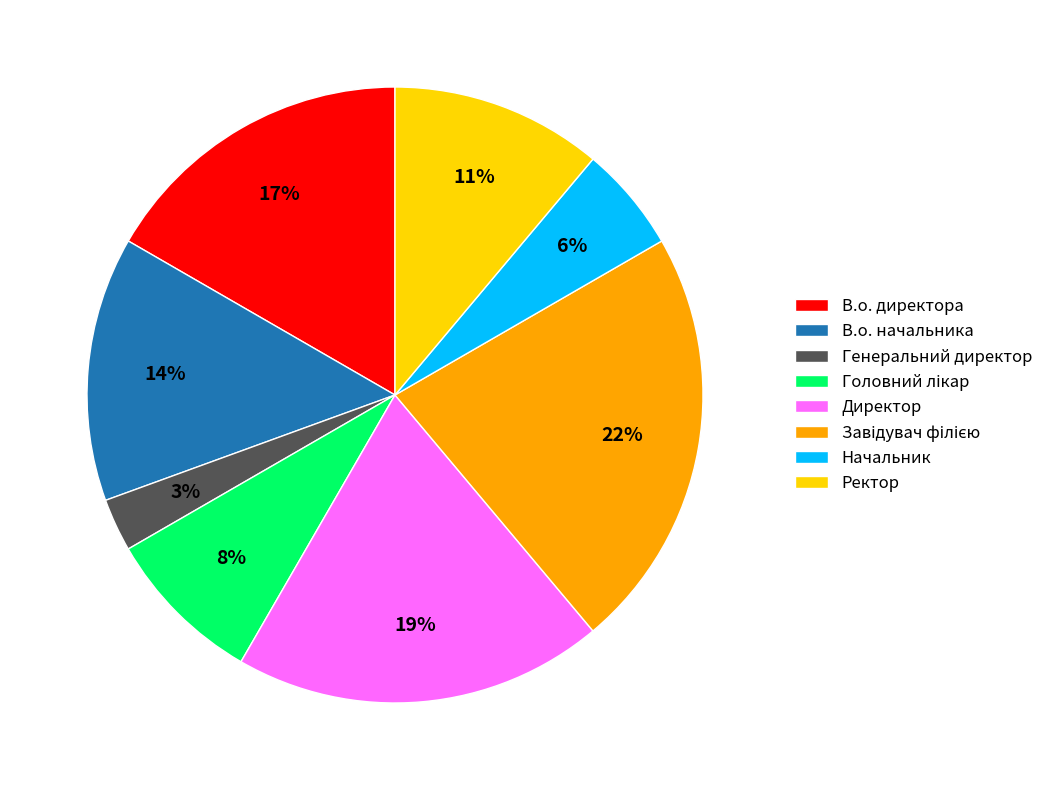

To the nearest percent, what is the average slice percentage?

12%